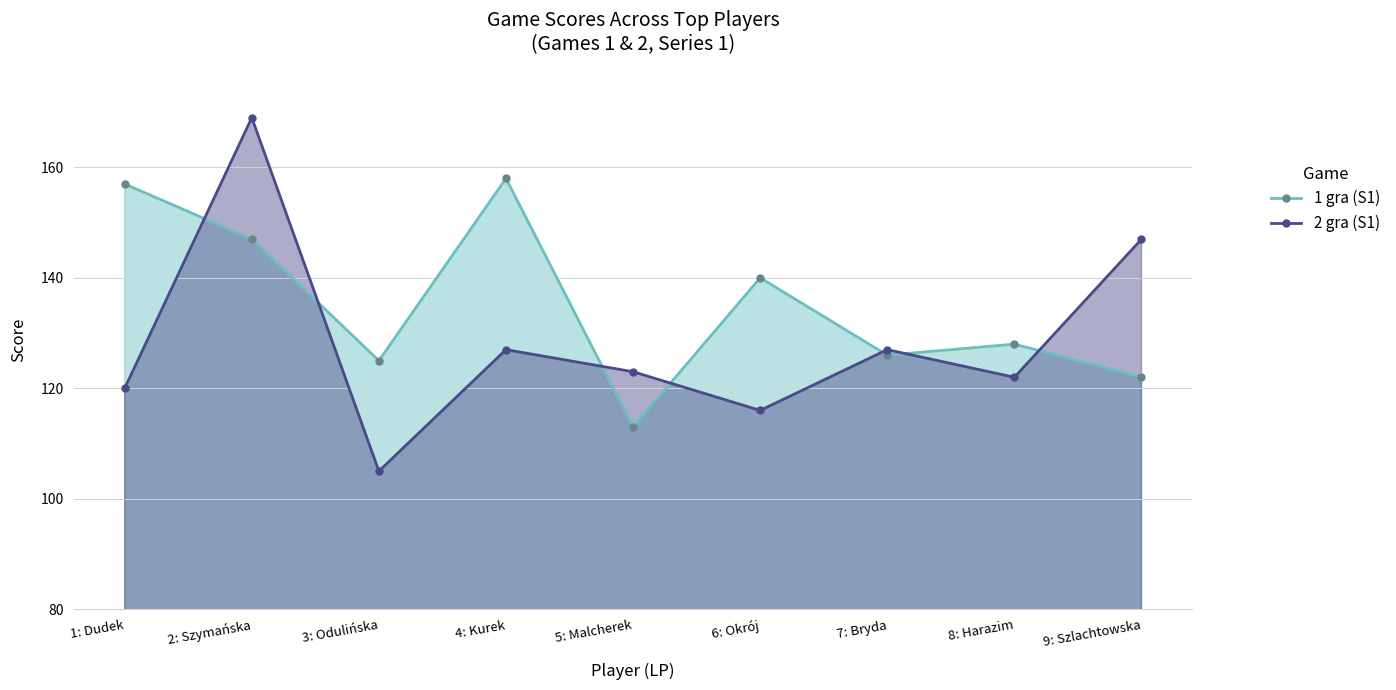

In 1 gra (S1), how many points are lower than both neighbors (excluding endpoints)?

3